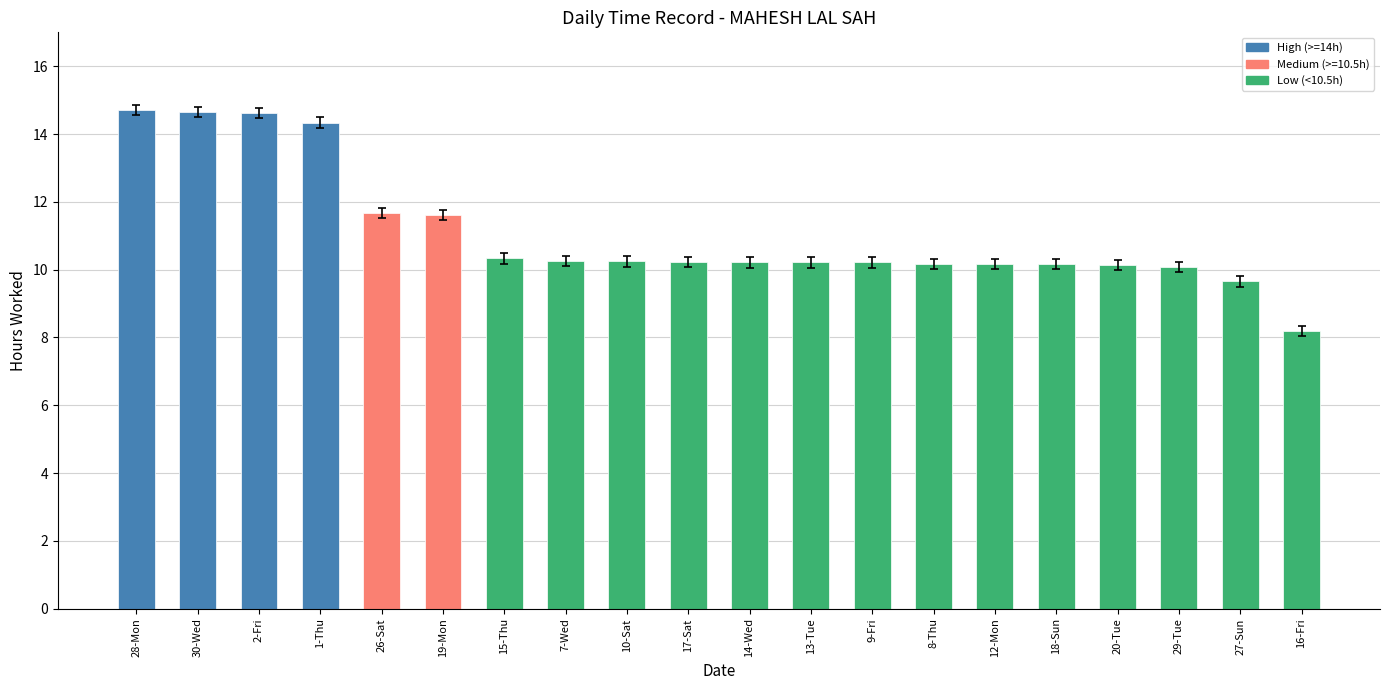

What is the minimum value shown in the chart?

8.2